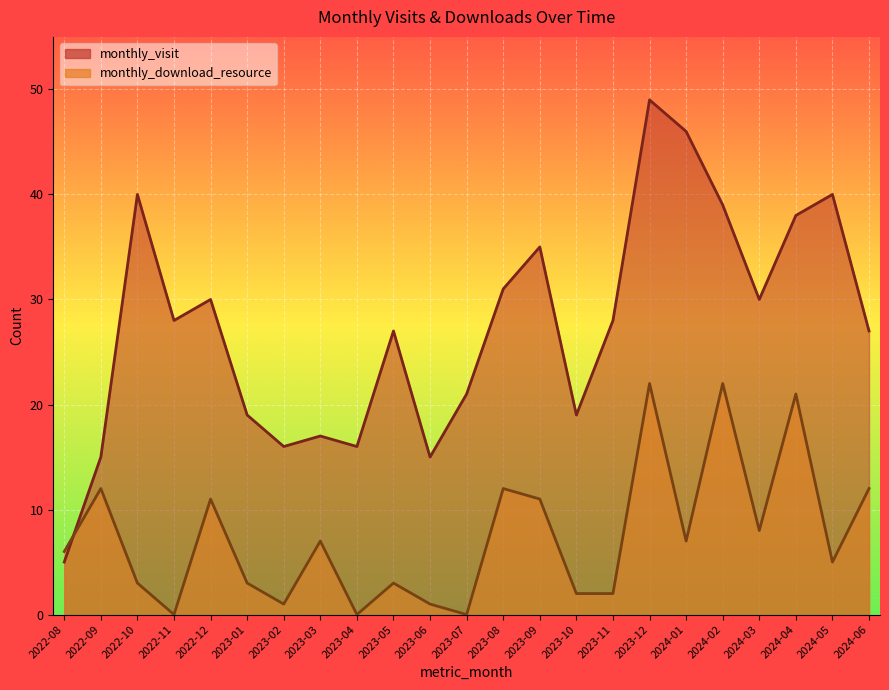

What position from the right is 2024-02?

5